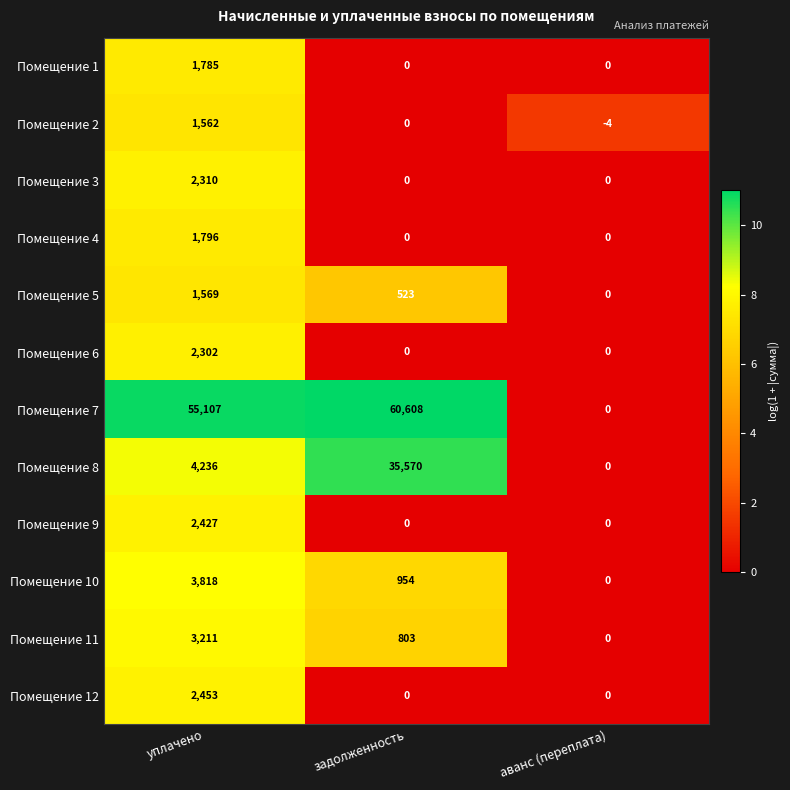

Count the number of data series in this chart.

12